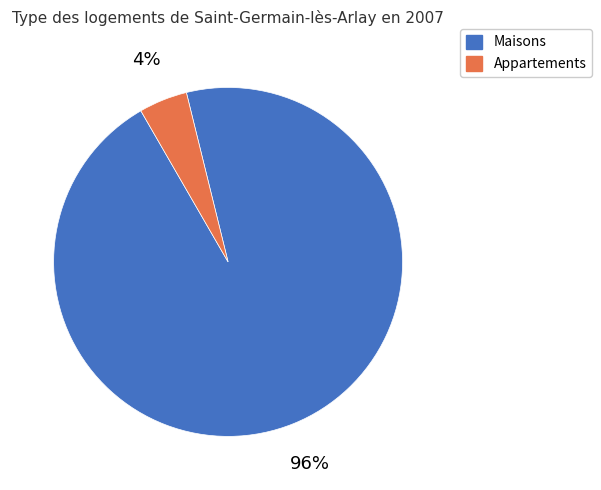

Rank the categories by value from lowest to highest.

Appartements, Maisons